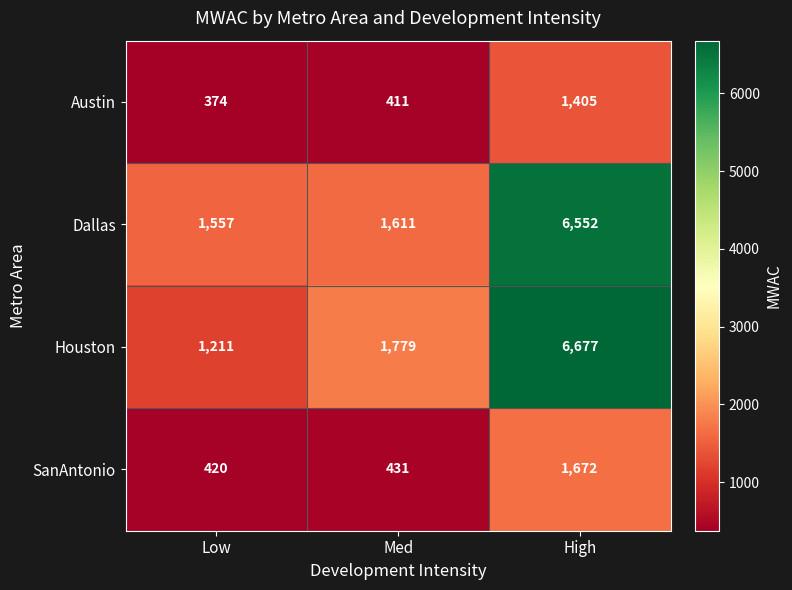

At which category does the chart reach its minimum across all series?

Low